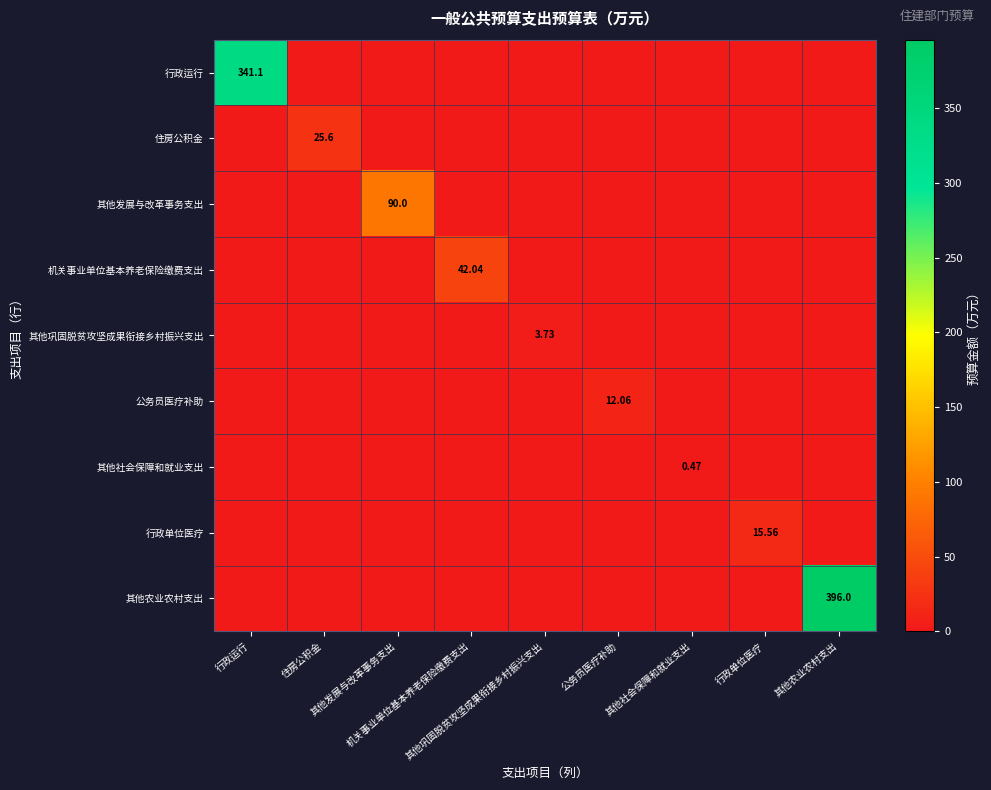

The value of 机关事业单位基本养老保险缴费支出 at 机关事业单位基本养老保险缴费支出 is 59.4. True or false?

False